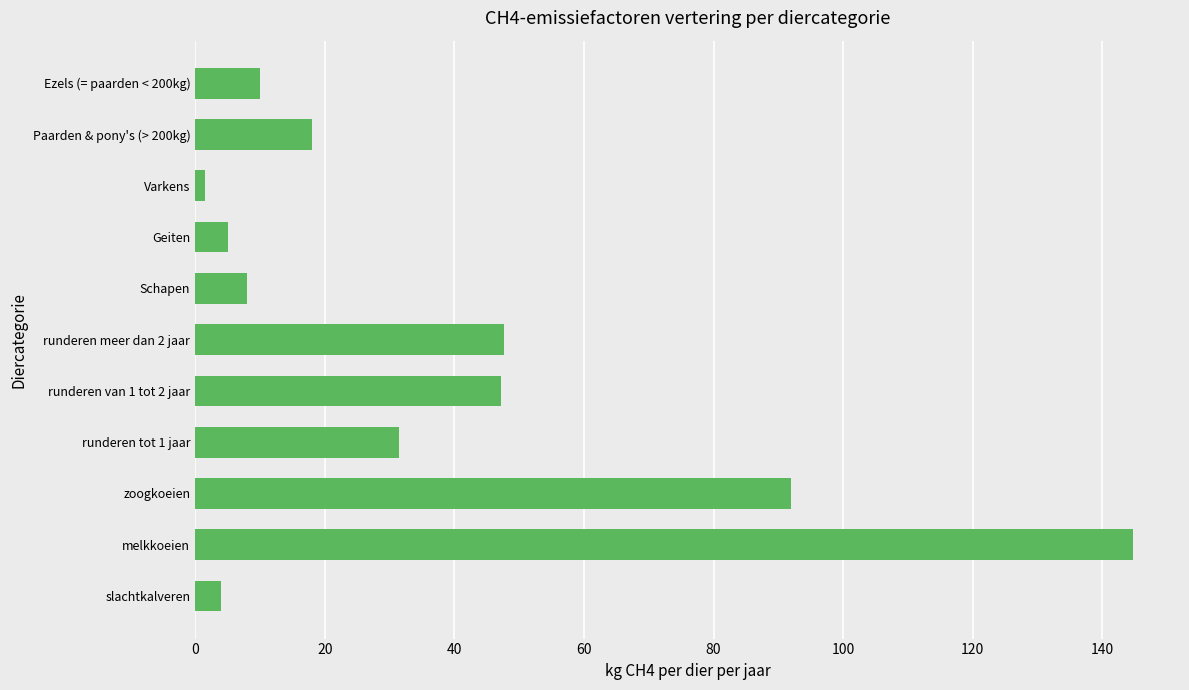

How many distinct data groups are displayed?

1